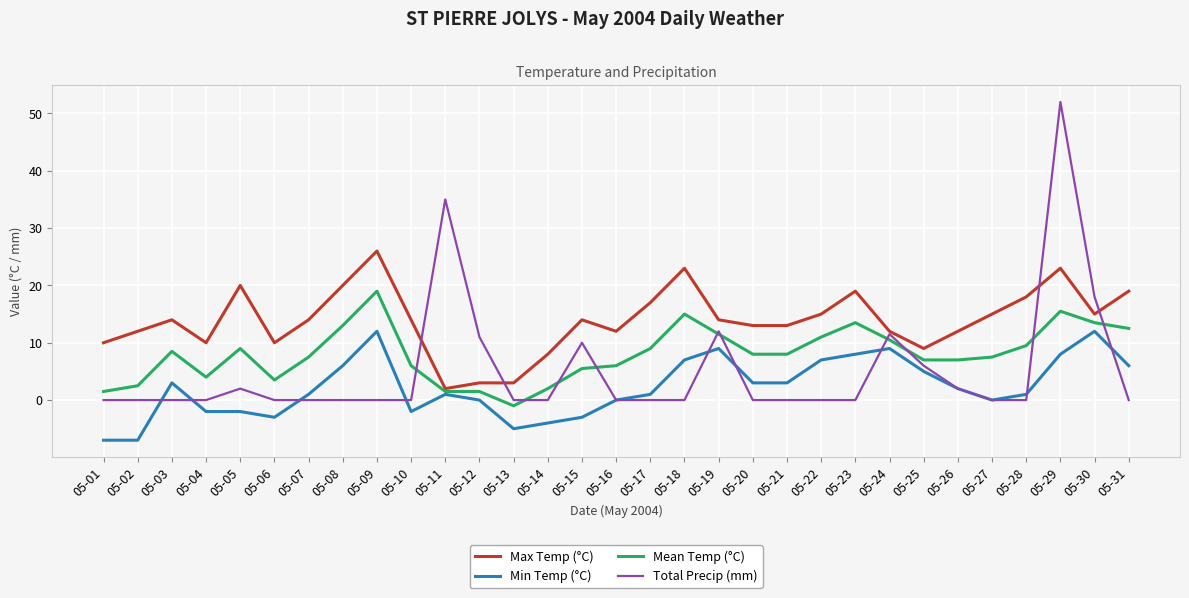

Which series has the largest range (max minus min)?

Total Precip (mm)